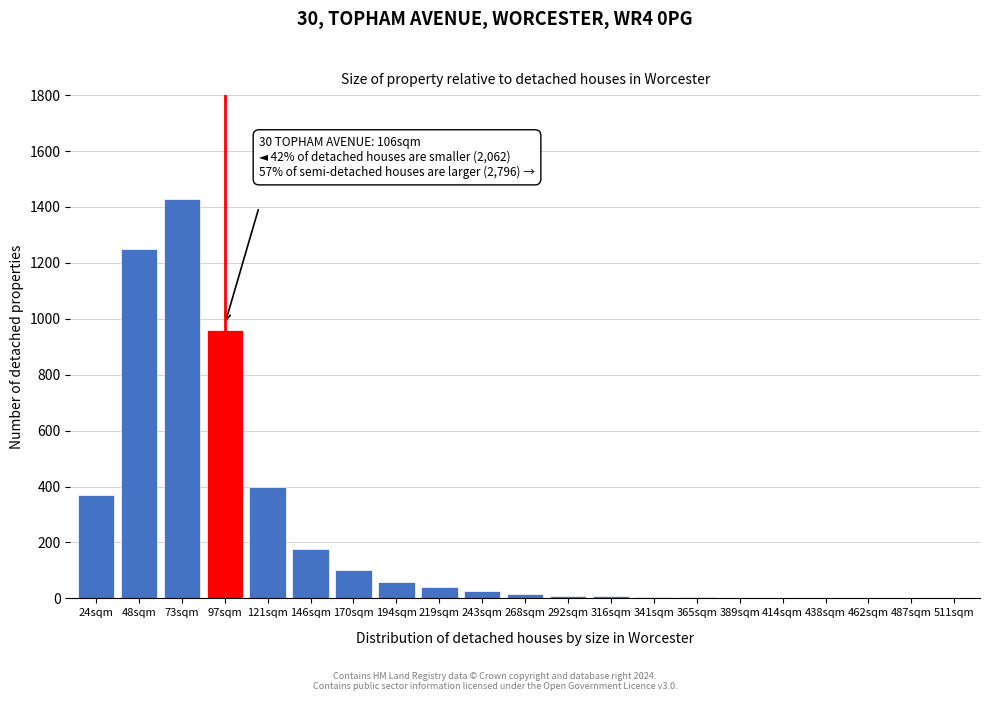

The chart shows a value of 1250 at 48sqm. True or false?

True